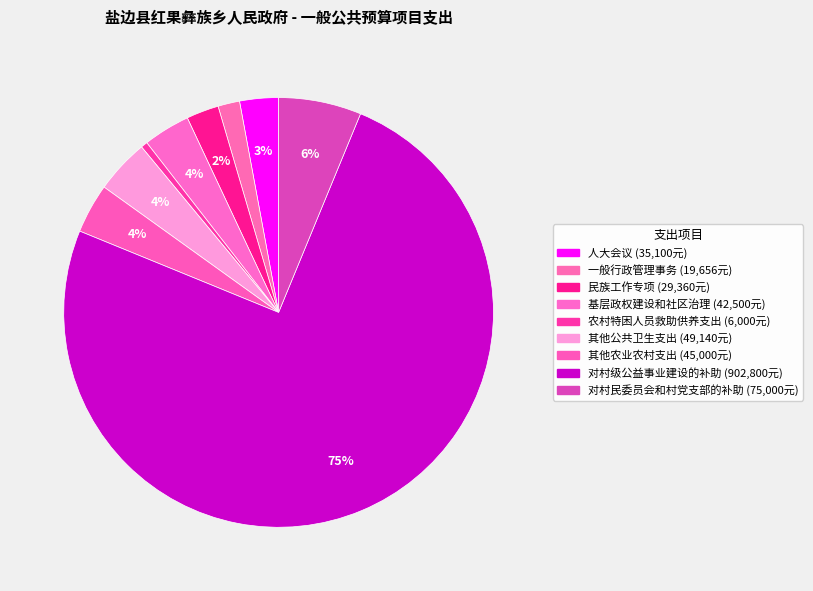

How many segments does this pie chart have?

9